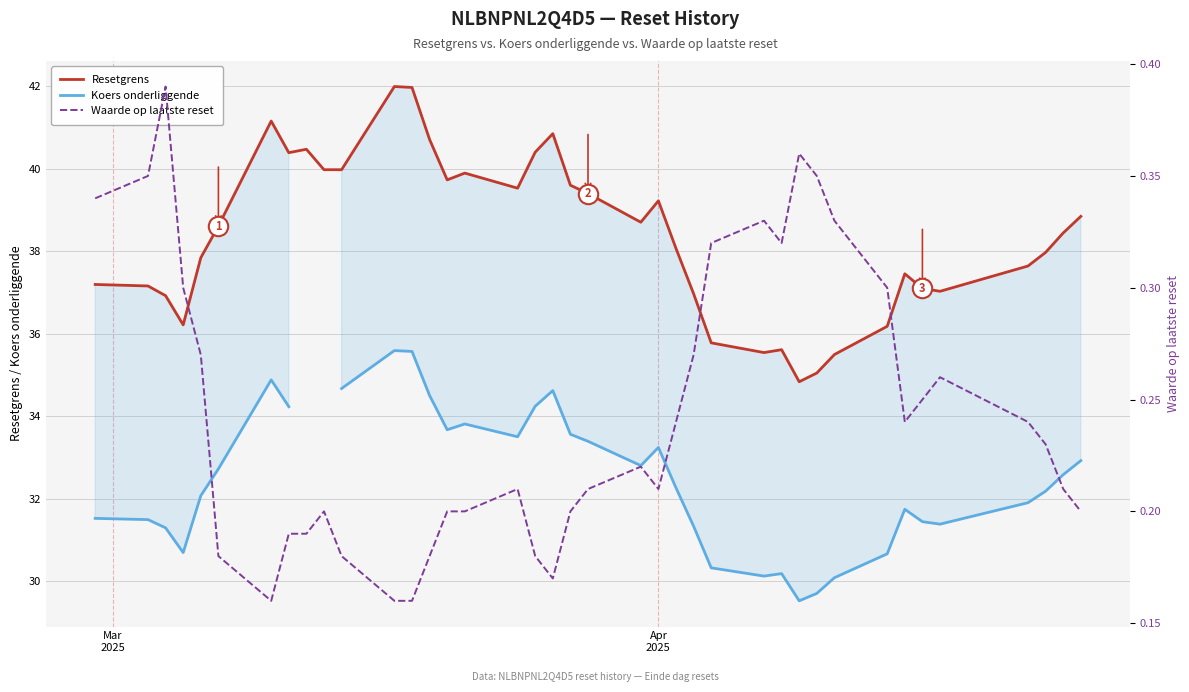

What is the highest value of the Resetgrens series?

42.0